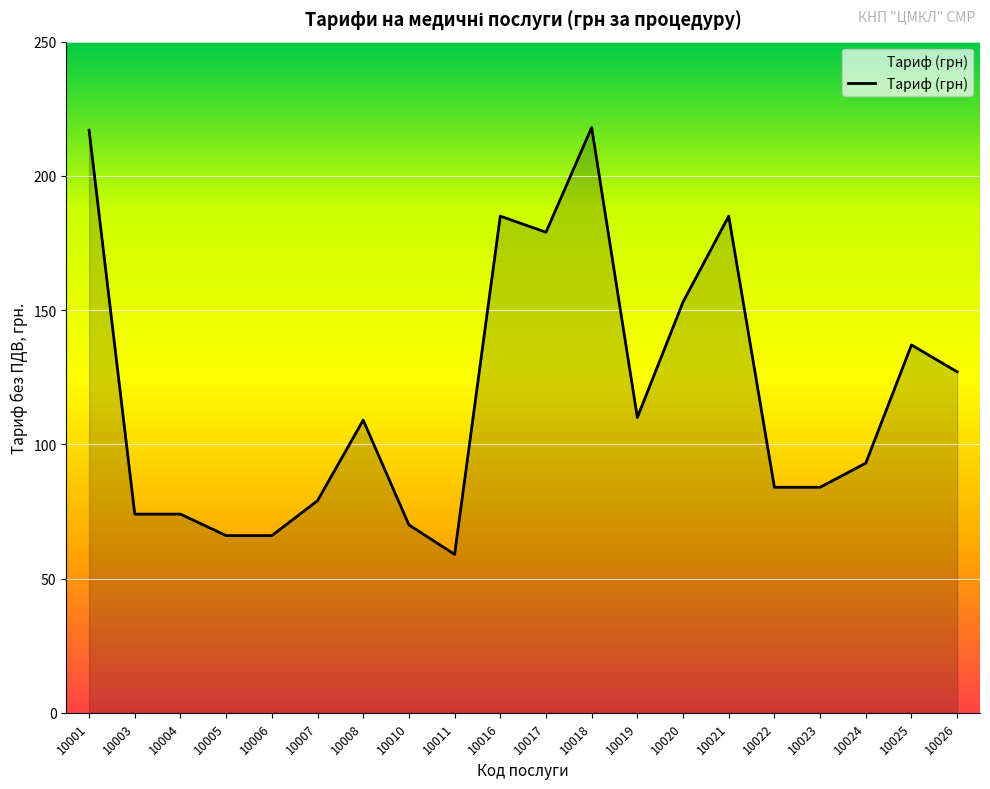

The chart shows a value of 79 at 10007. True or false?

True